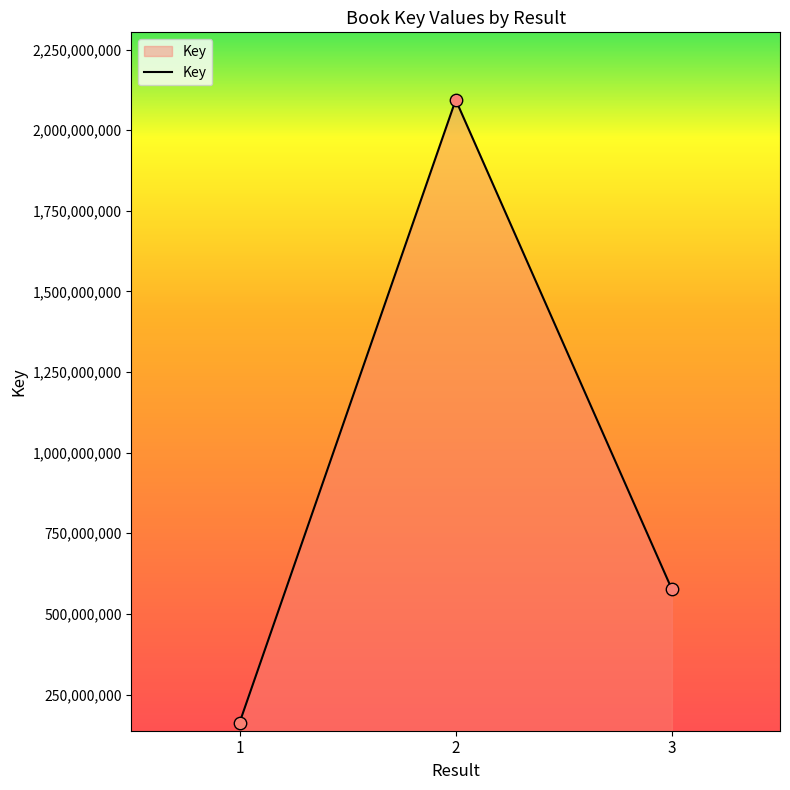

Between 3 and 1, which is larger?

3